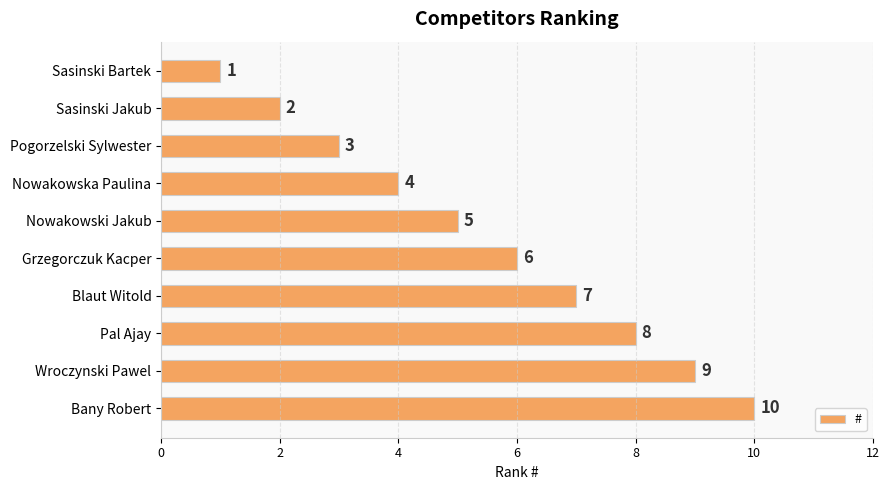

Which has a higher value, Sasinski Bartek or Pal Ajay?

Pal Ajay